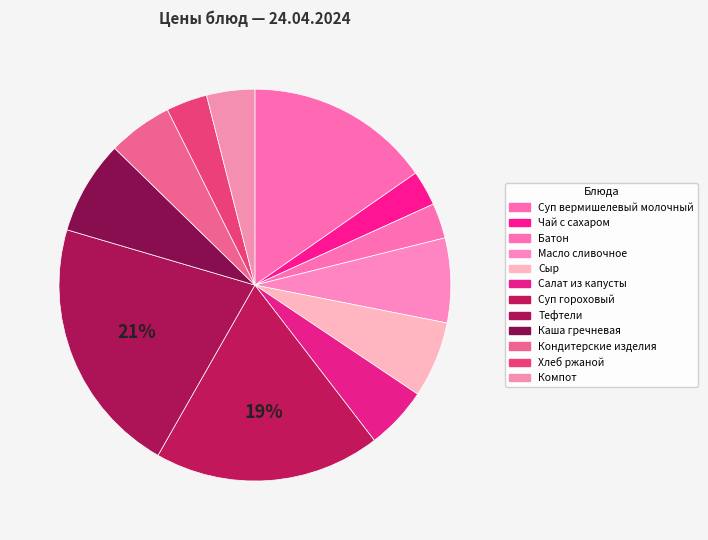

What is the ratio of the value at Масло сливочное to the value at Чай с сахаром?

2.4